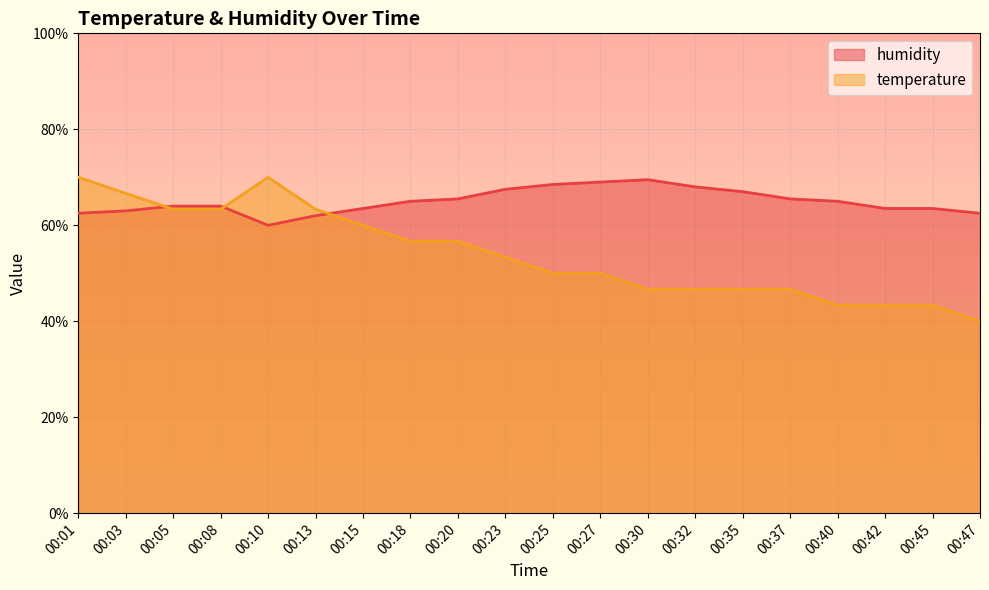

After their last crossing, which series has the higher values: humidity or temperature?

humidity